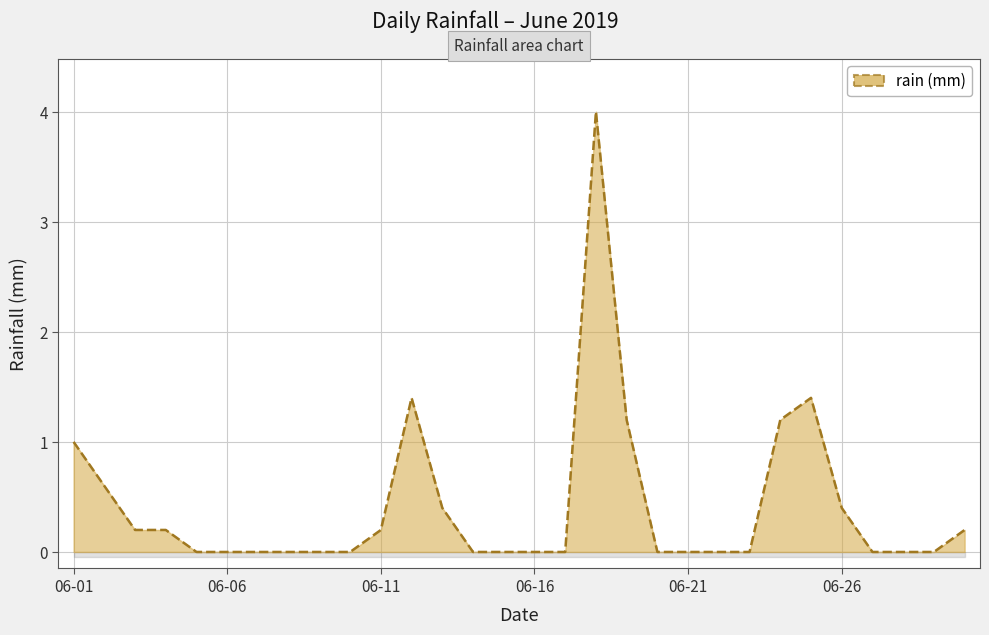

List the labels in order of value, smallest first.

2019-06-05, 2019-06-06, 2019-06-07, 2019-06-08, 2019-06-09, 2019-06-10, 2019-06-14, 2019-06-15, 2019-06-16, 2019-06-17, 2019-06-20, 2019-06-21, 2019-06-22, 2019-06-23, 2019-06-27, 2019-06-28, 2019-06-29, 2019-06-03, 2019-06-04, 2019-06-11, 2019-06-30, 2019-06-13, 2019-06-26, 2019-06-02, 2019-06-01, 2019-06-19, 2019-06-24, 2019-06-12, 2019-06-25, 2019-06-18